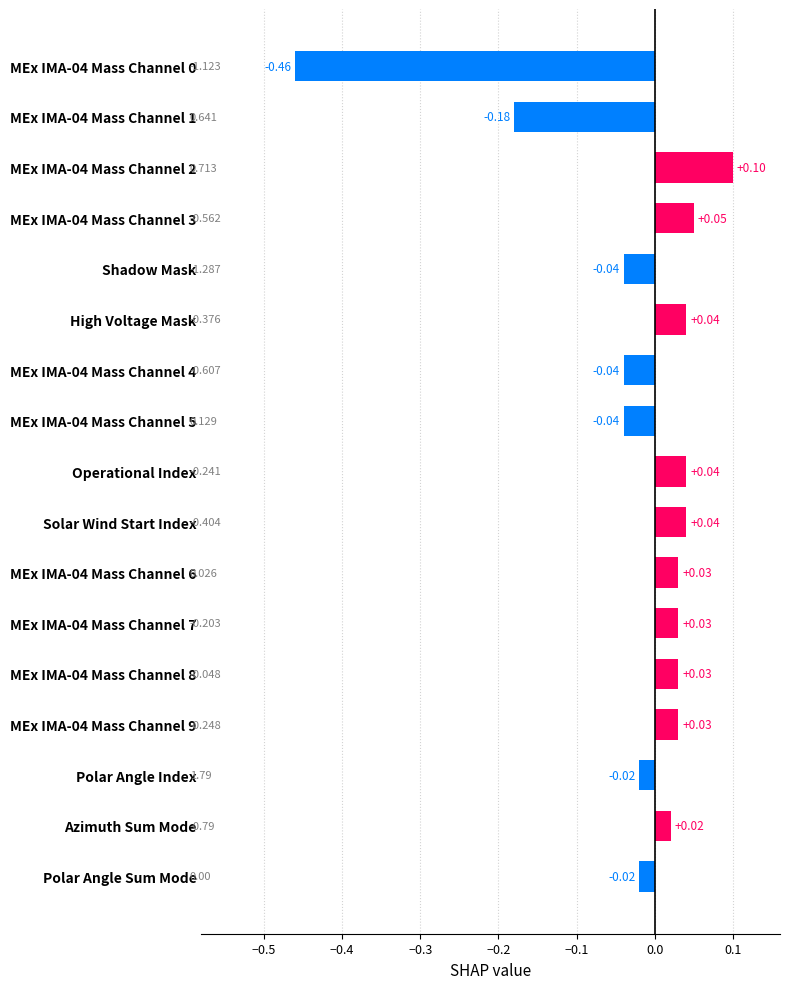

What is the label of the 2nd bar from the bottom?

Azimuth Sum Mode